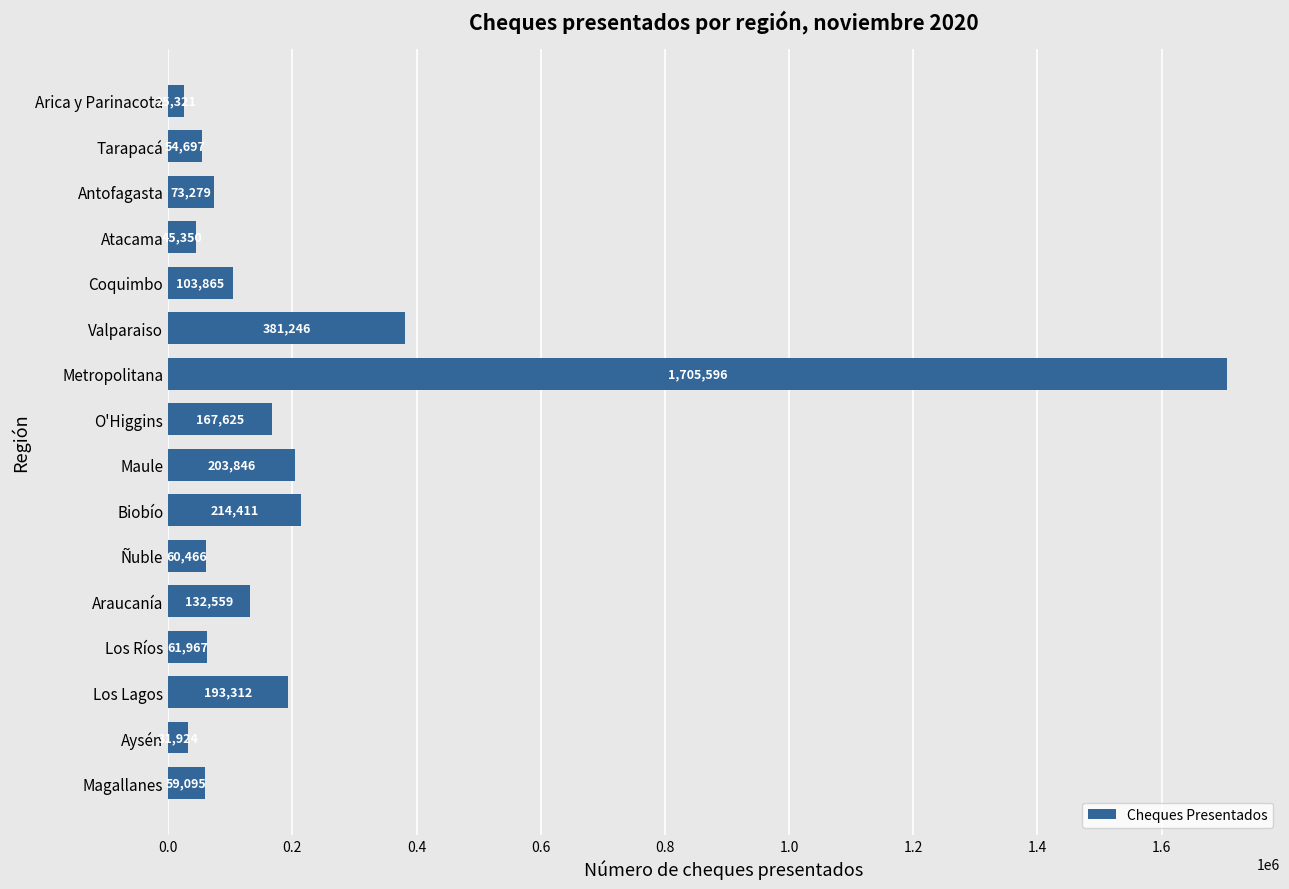

What position from the top is O'Higgins?

8